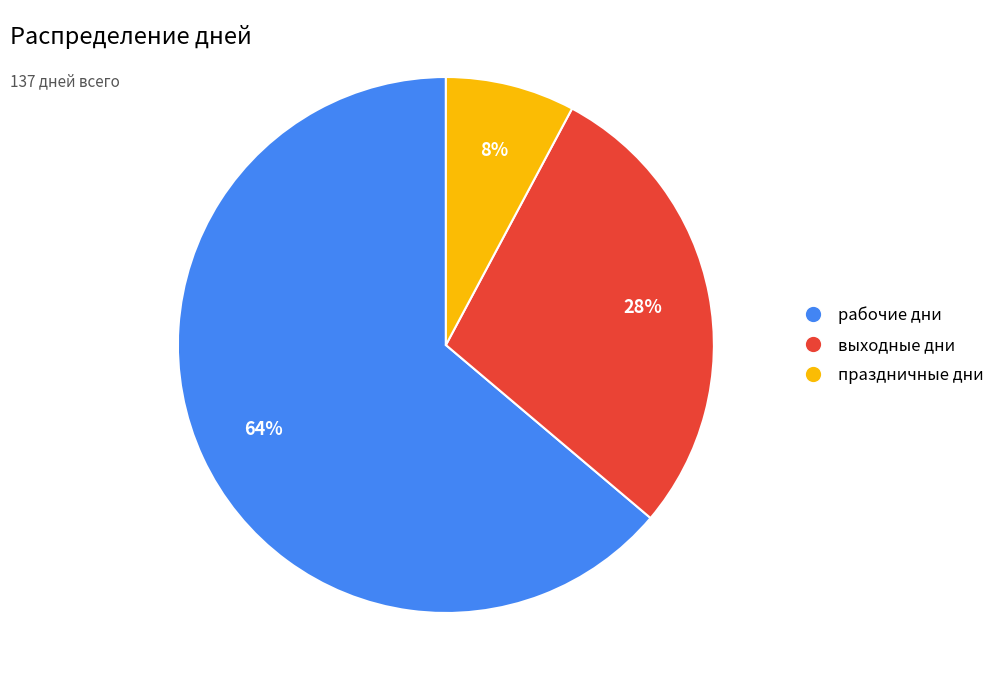

Do рабочие дни and выходные дни together represent more than half of the pie?

Yes